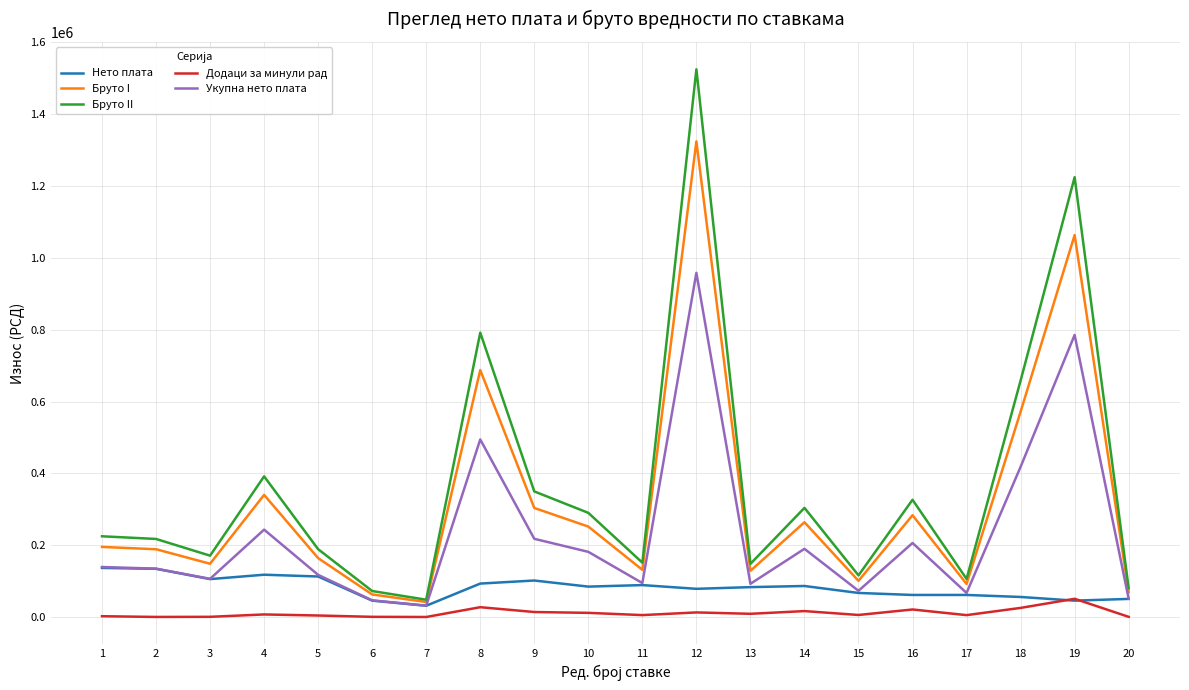

At which category is the sum across all series the highest?

12